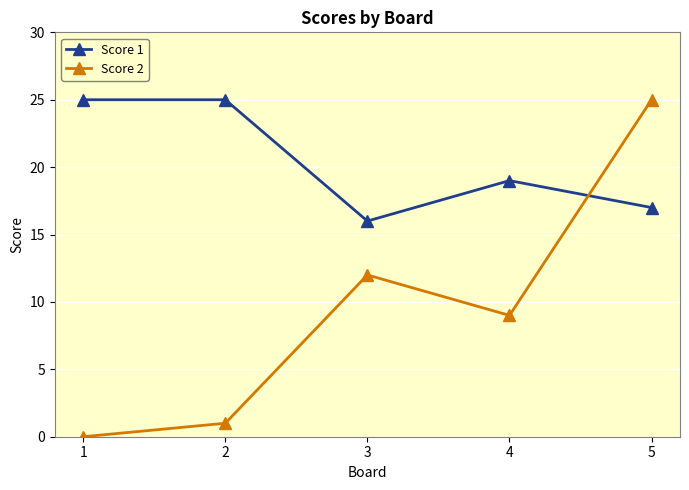

How many data points in Score 2 are less than 9?

2